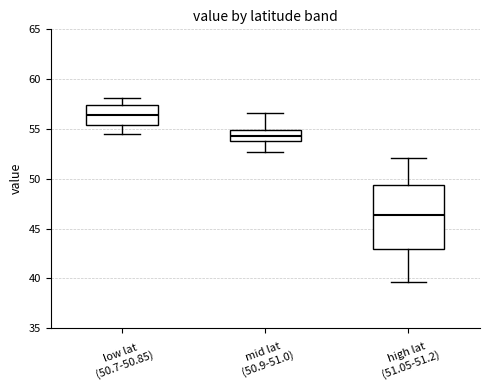

Reading left to right, read every box against the y-axis: the position of its median line, the range the box covers, and the ends of its whiskers. The values are not printed on the chart, so give them approximately, as read against the axis.

low lat (50.7-50.85): median 56.5, box 55.5 to 57.5, whiskers 54.5 to 58.0
mid lat (50.9-51.0): median 54.5, box 54.0 to 55.0, whiskers 52.5 to 56.5
high lat (51.05-51.2): median 46.5, box 43.0 to 49.5, whiskers 39.5 to 52.0